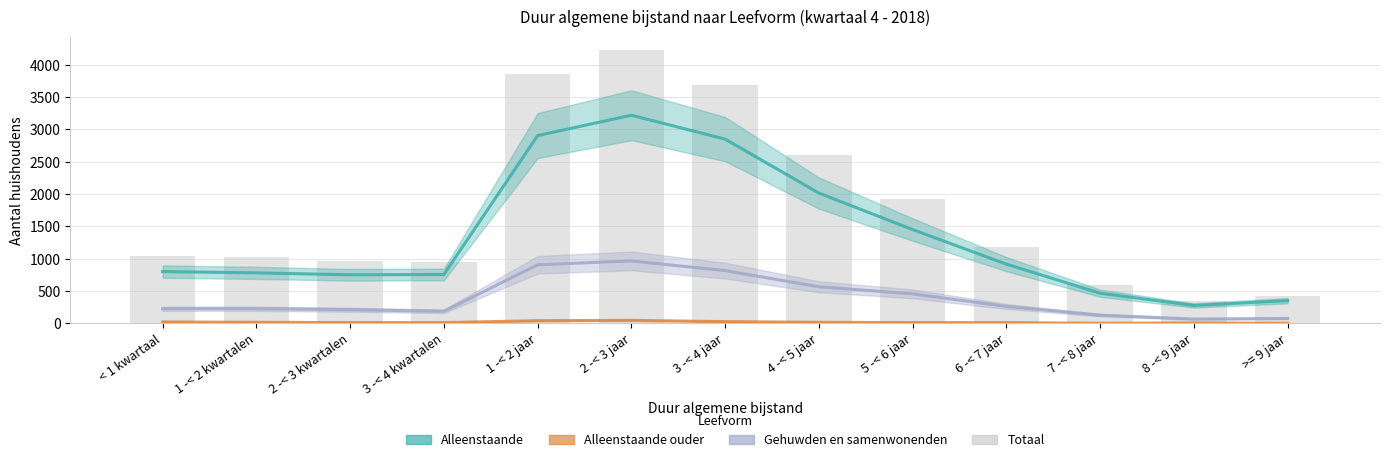

At which label does Totaal reach its peak?

2 -< 3 jaar